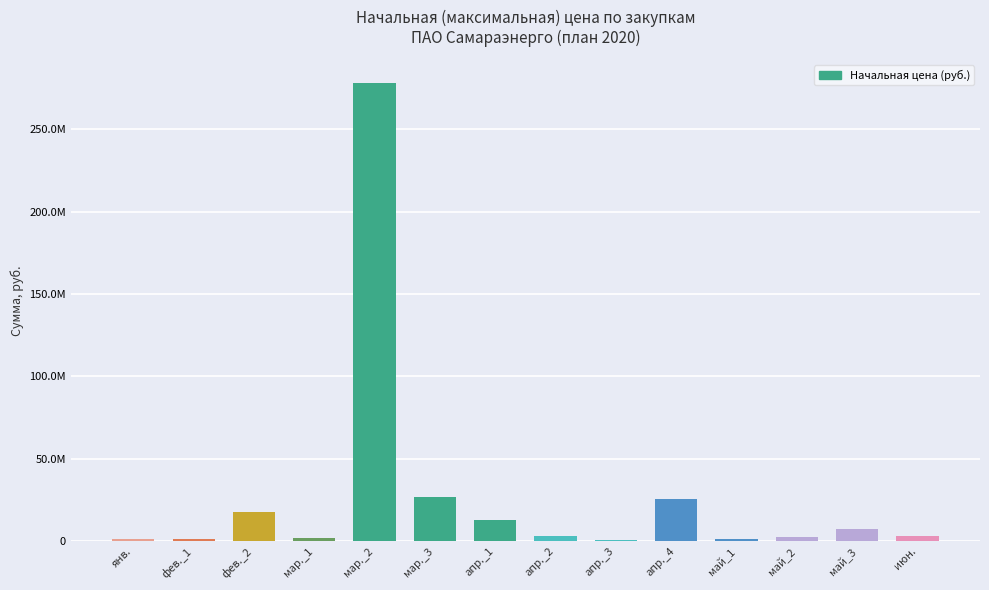

What is the greatest value displayed?

278400000.0